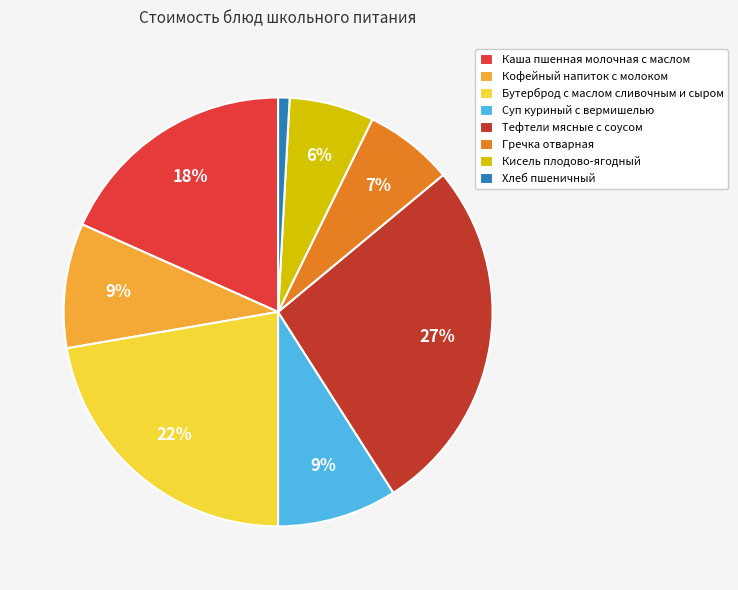

Between Суп куриный с вермишелью and Хлеб пшеничный, which is larger?

Суп куриный с вермишелью